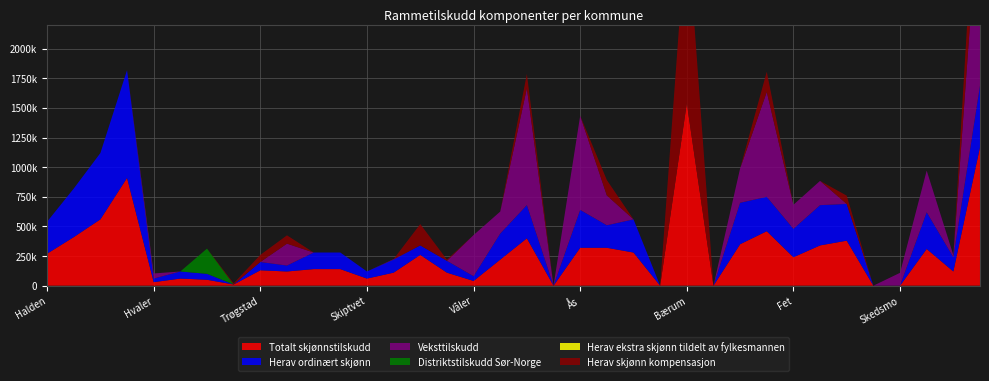

Reading right to left, what are all the values shown in this chart?

Totalt skjønnstilskudd: 1170000	120000	310000	0	0	380000	340000	240000	460000	350000	0	1540000	0	280000	320000	320000	0	400000	220000	40000	110000	260000	110000	60000	140000	140000	120000	130000	10000	50000	60000	30000	910000	560000	410000	270000
Herav ordinært skjønn: 520000	120000	310000	0	0	310000	340000	240000	290000	350000	0	0	0	280000	190000	320000	0	280000	220000	40000	100000	80000	110000	60000	140000	140000	50000	70000	0	50000	60000	30000	910000	560000	410000	270000
Veksttilskudd: 1688500	18400	351700	108600	0	0	204900	203000	886100	289500	0	0	0	0	252000	794500	0	987600	185600	347400	0	0	4300	0	0	0	185100	0	0	0	0	43200	0	0	0	0
Distriktstilskudd Sør-Norge: 0	0	0	0	0	0	0	0	0	0	0	0	0	0	0	0	0	0	0	0	0	0	0	0	0	0	0	0	0	213200	0	0	0	0	0	0
Herav ekstra skjønn tildelt av fylkesmannen: 0	0	0	0	0	0	0	0	0	0	0	0	0	0	0	0	0	0	0	0	0	0	0	0	0	0	0	0	0	0	0	0	0	0	0	0
Herav skjønn kompensasjon: 650000	0	0	0	0	70000	0	0	170000	0	0	1540000	0	0	130000	0	0	120000	0	0	10000	180000	0	0	0	0	70000	60000	10000	0	0	0	0	0	0	0